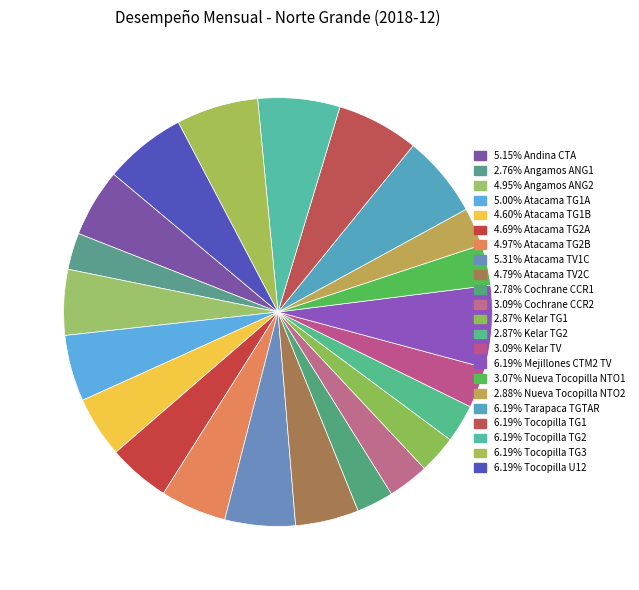

Which slice is the largest?

Tarapaca TGTAR